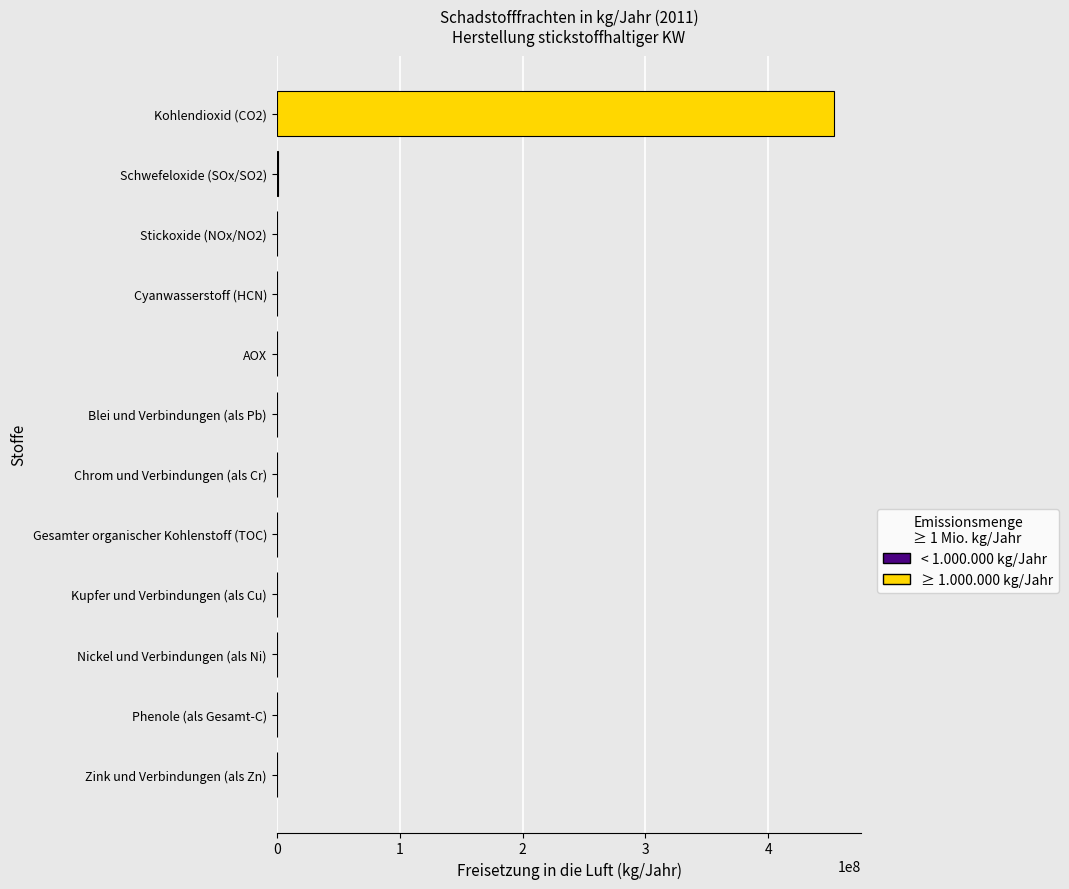

Is it true that the value at Gesamter organischer Kohlenstoff (TOC) is 0?

True